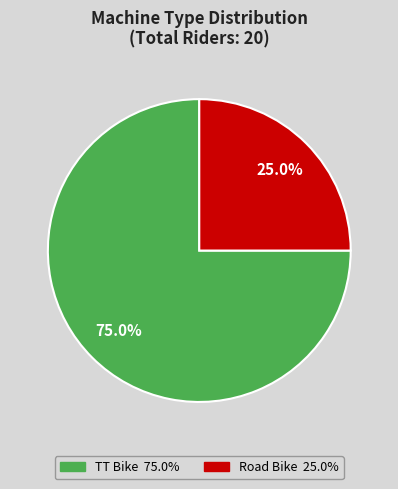

What percentage is the Road Bike slice, to the nearest percent?

25%